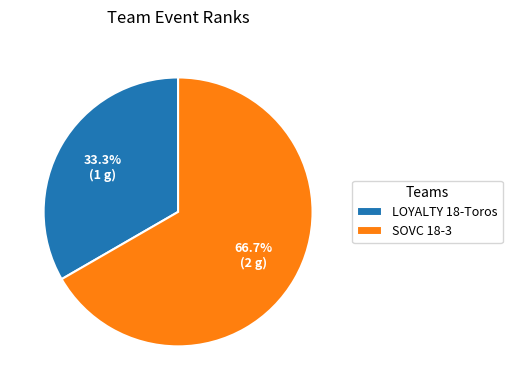

What is the smallest slice in the pie chart?

LOYALTY 18-Toros